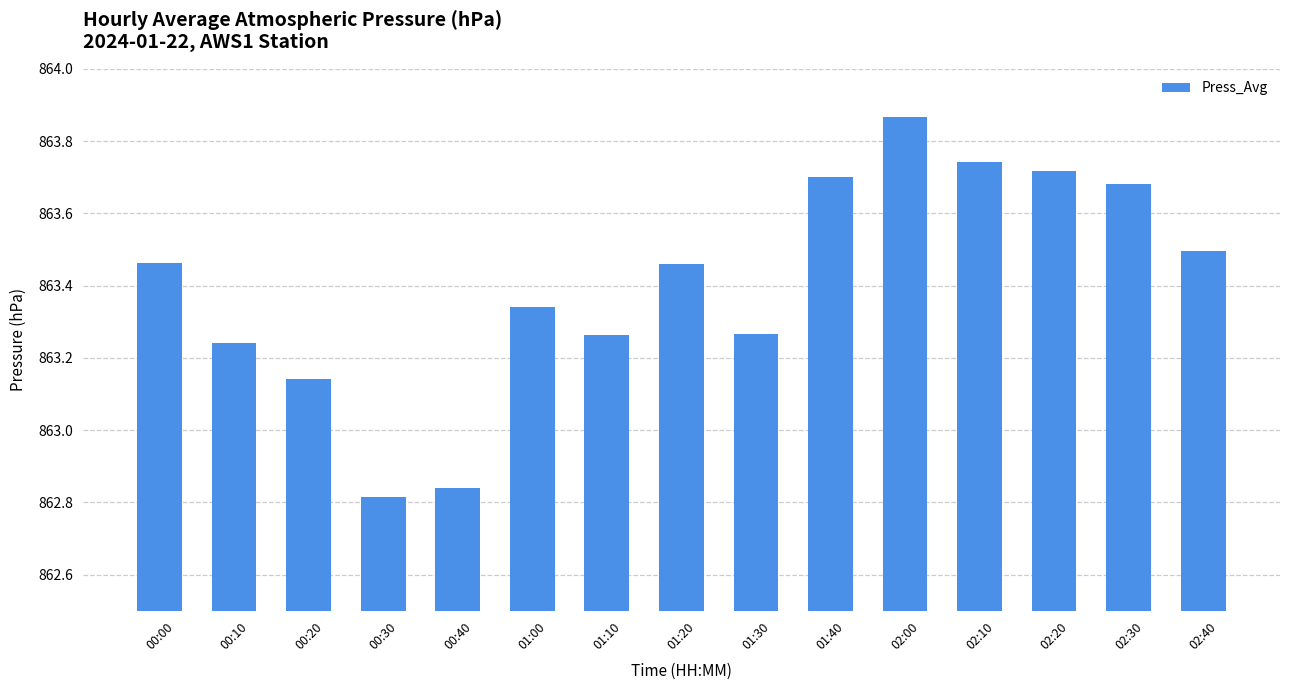

The chart shows a value of 863.7 at 02:30. True or false?

True